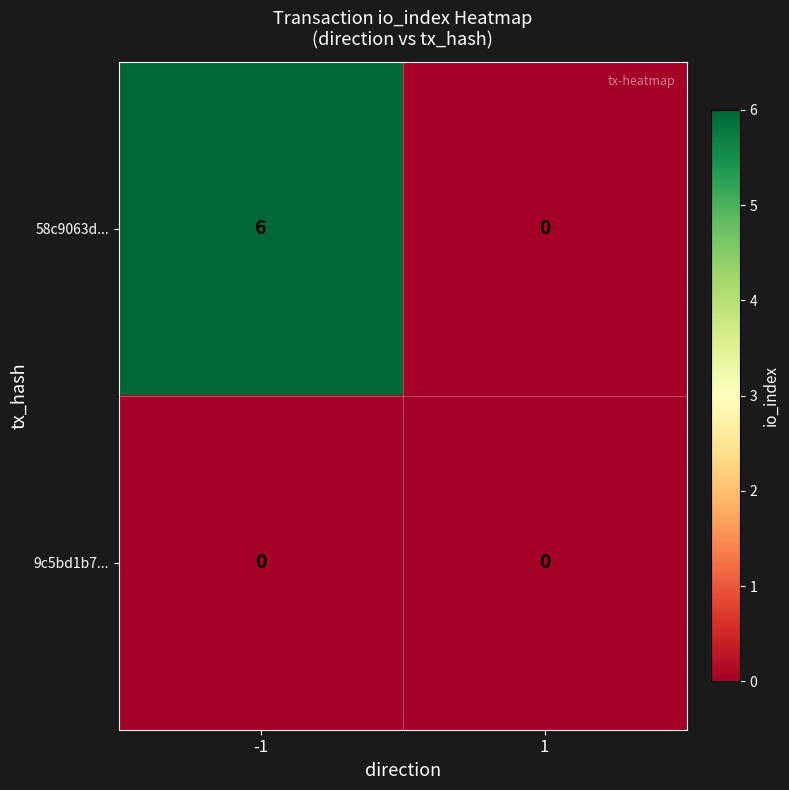

What is the difference between the highest and lowest values at -1?

6